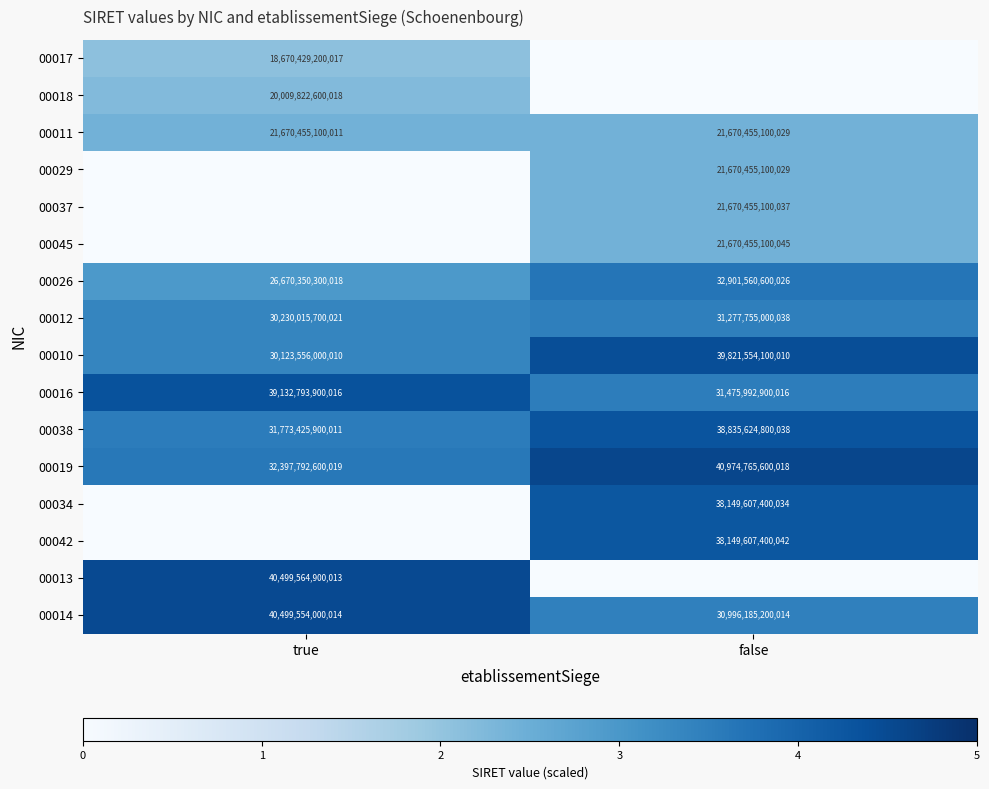

The 00017 series shows 28180405470541 at true. True or false?

False